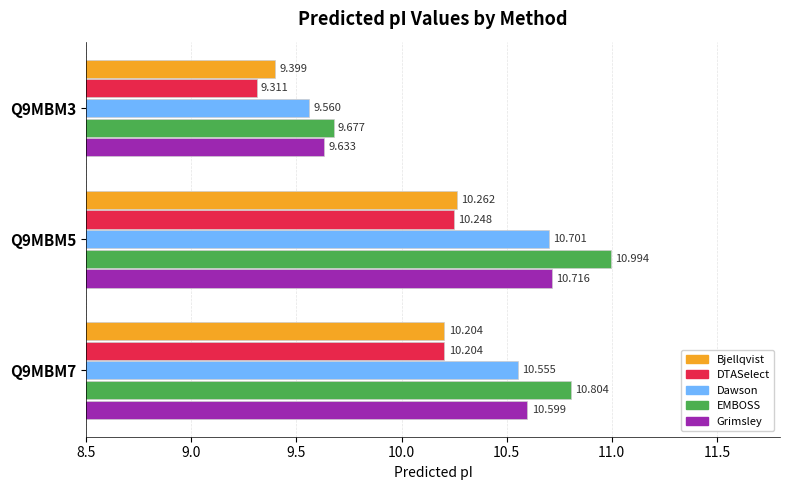

At which category is the sum across all series the highest?

Q9MBM5